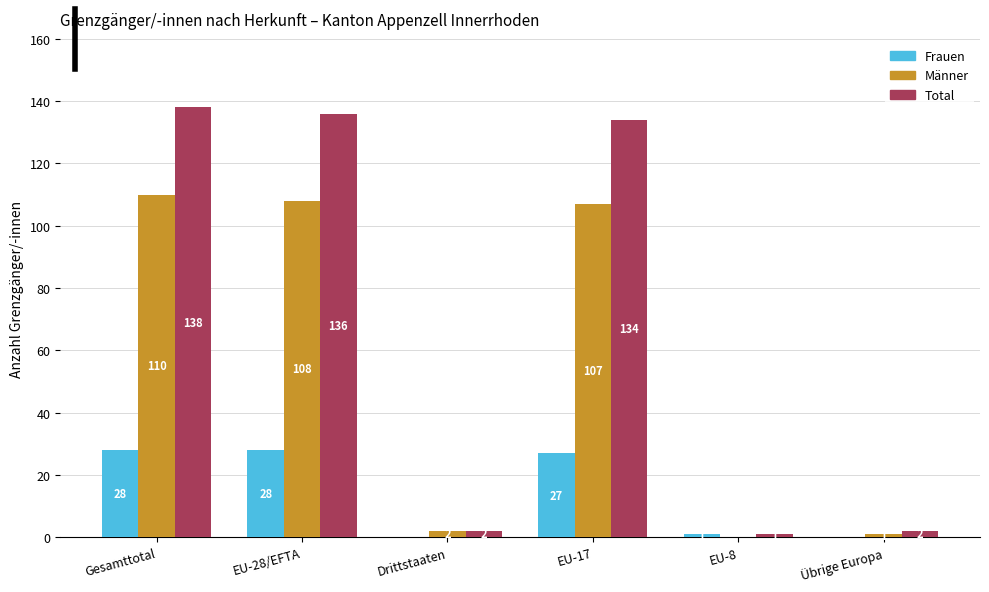

What is the total value across all series at Drittstaaten?

4